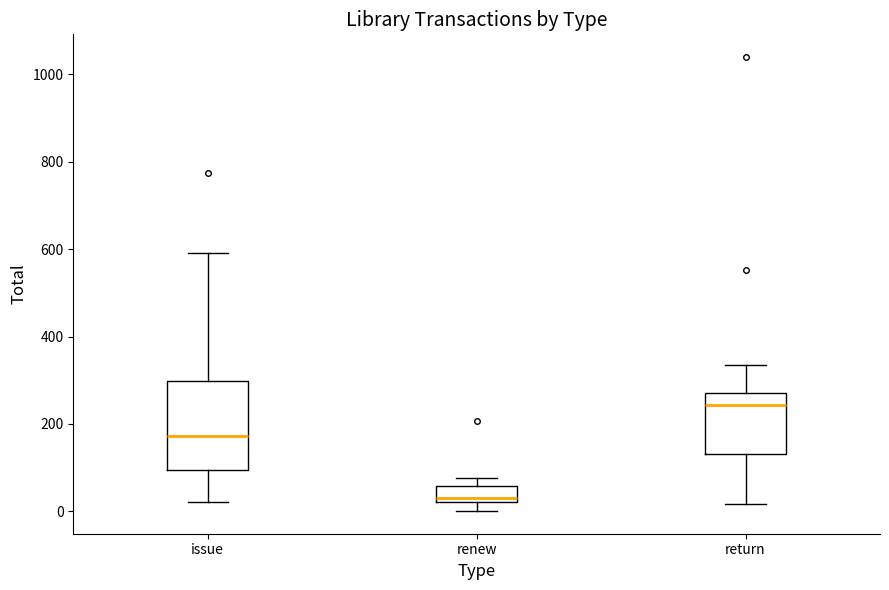

Where does the lower whisker of the box for renew end on the y-axis? The values are not printed on the chart, so give them approximately, as read against the axis.

0